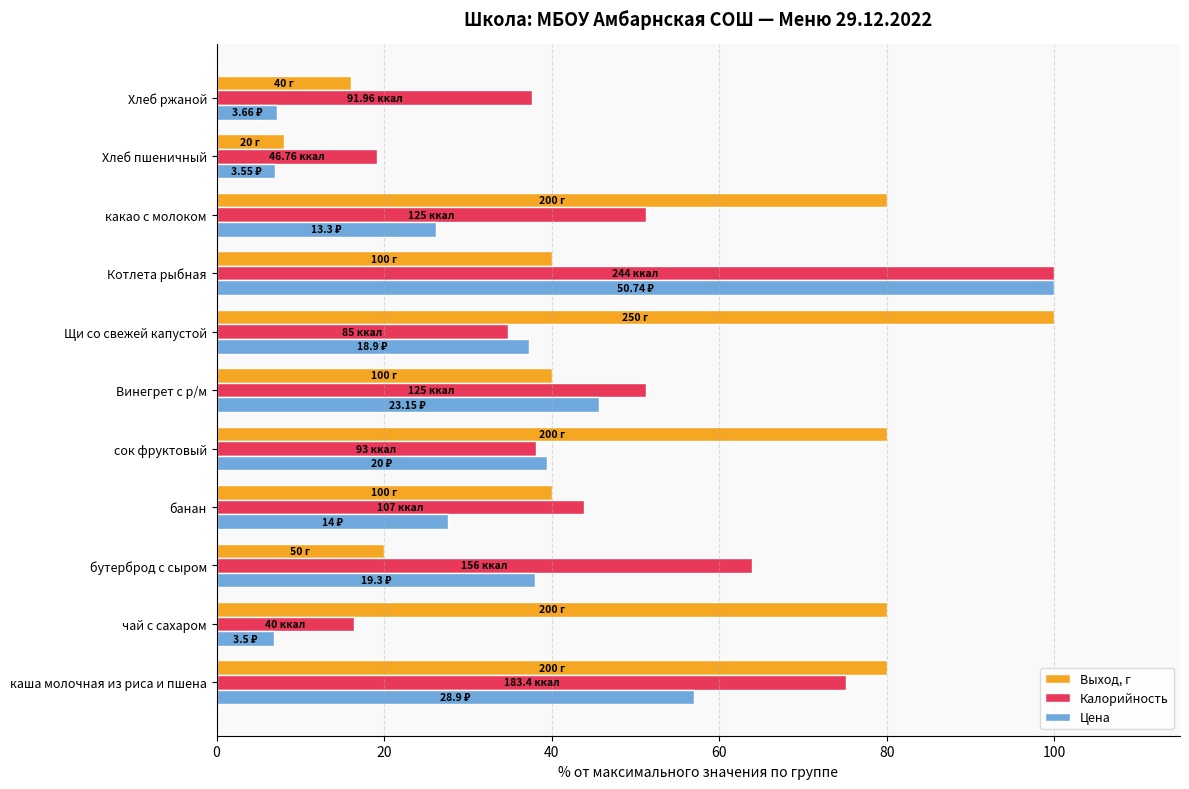

How many categories are shown in the chart?

11